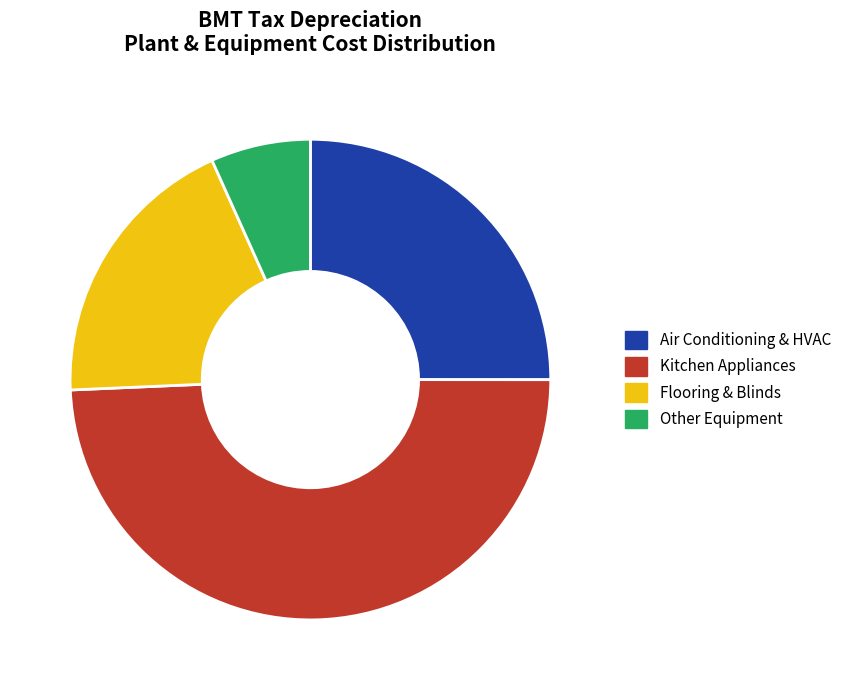

Combined, do Kitchen Appliances and Other Equipment account for over 50%?

Yes